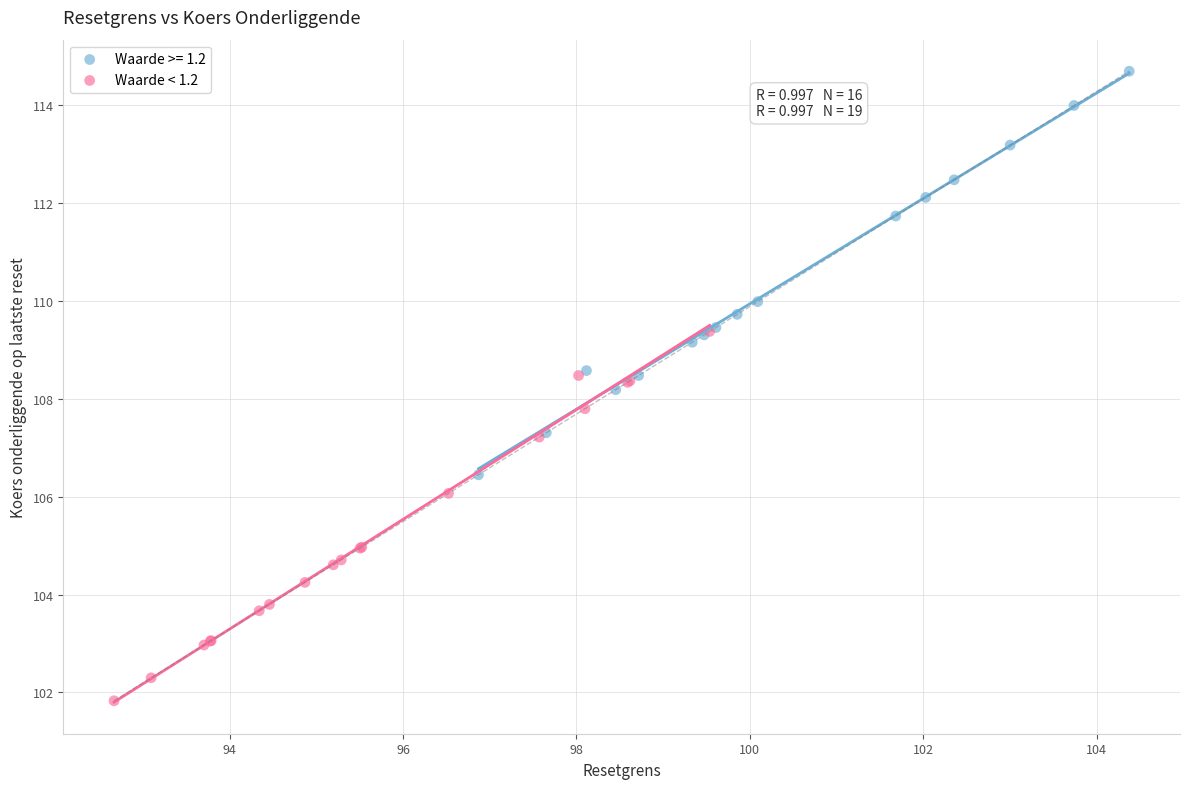

Which series contains the lowest Y value?

Waarde < 1.2